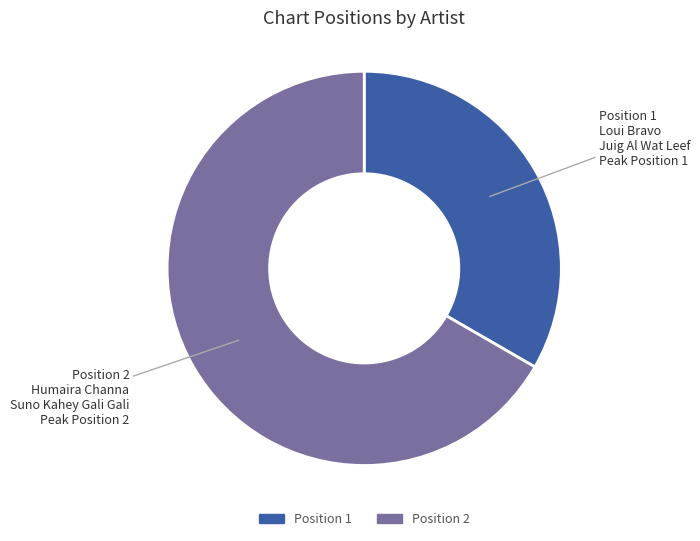

The Position 1 slice represents 39% of the pie. True or false?

False